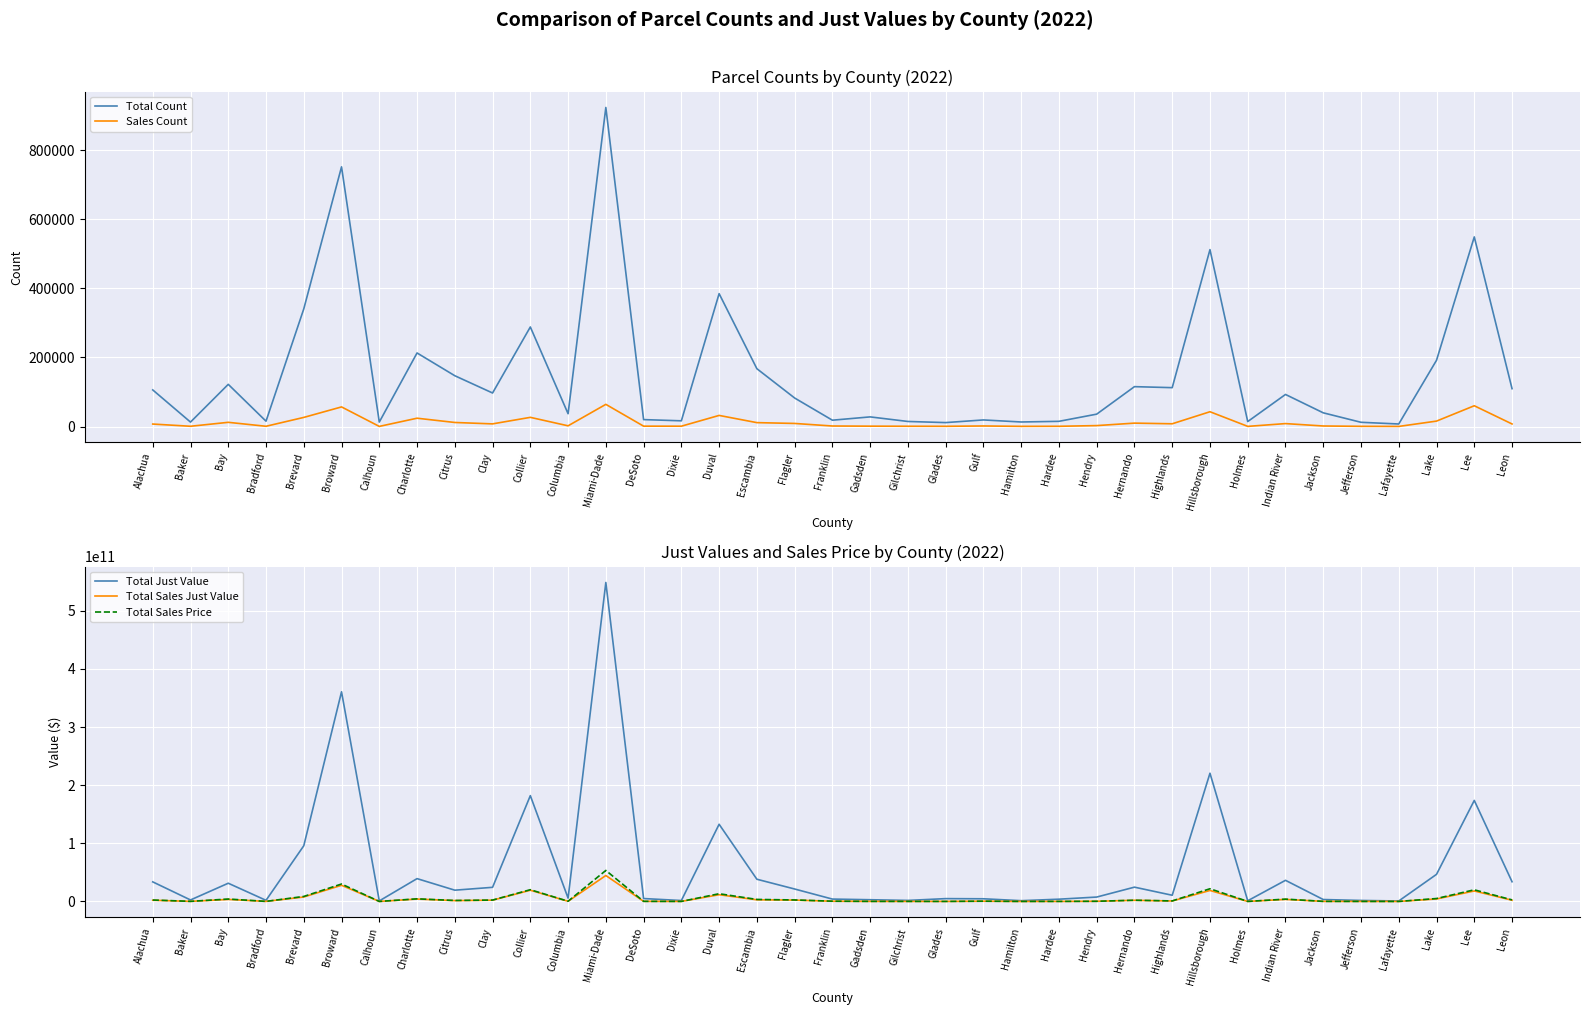

At DeSoto, list the series in order from largest to smallest.

Total Just Value, Total Sales Just Value, Total Sales Price, Total Count, Sales Count